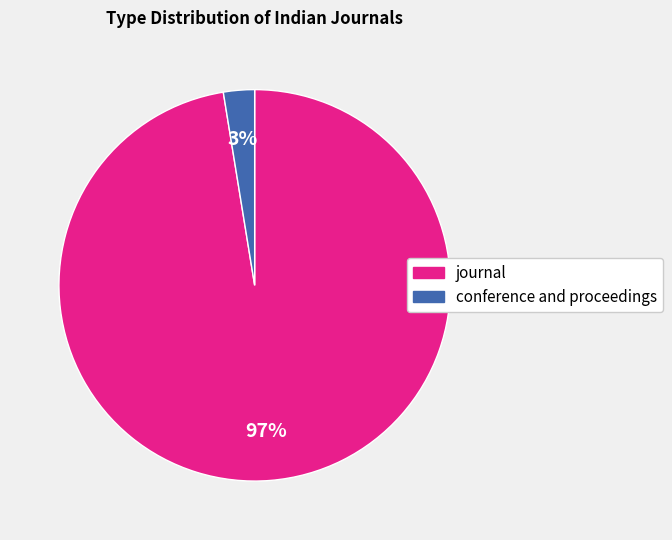

Count the number of slices in the pie.

2